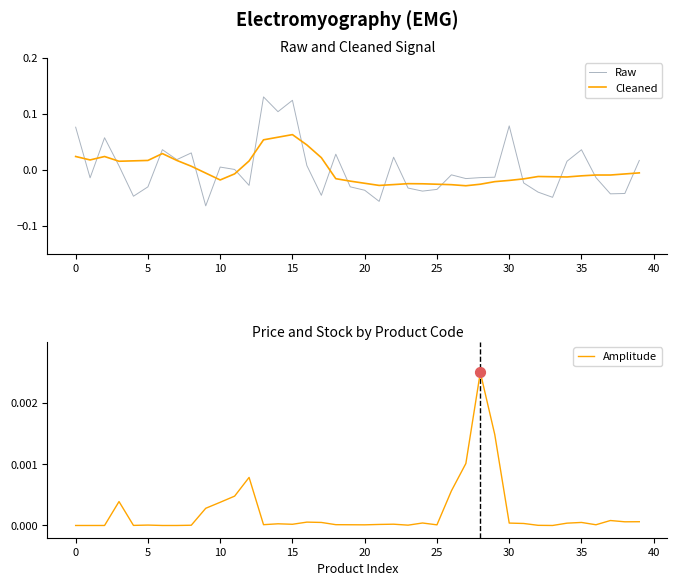

Which series contains the highest Y value?

Raw